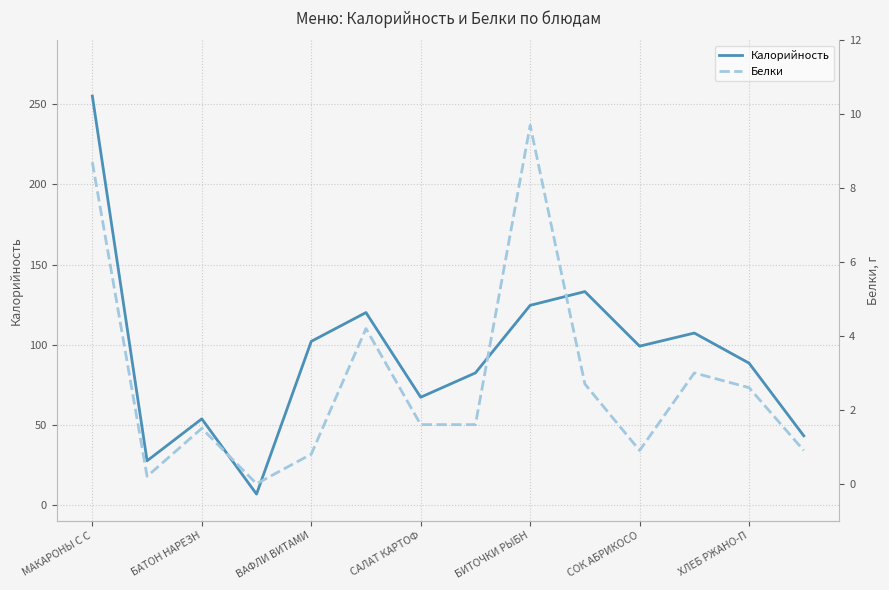

Reading right to left, list all the values displayed in this chart.

Калорийность: 43.0	88.4	107.2	99.0	133.1	124.5	82.3	67.1	120.0	102.0	6.6	53.6	27.4	255.2
Белки: 0.9	2.6	3.0	0.9	2.7	9.7	1.6	1.6	4.2	0.8	0.0	1.5	0.2	8.7